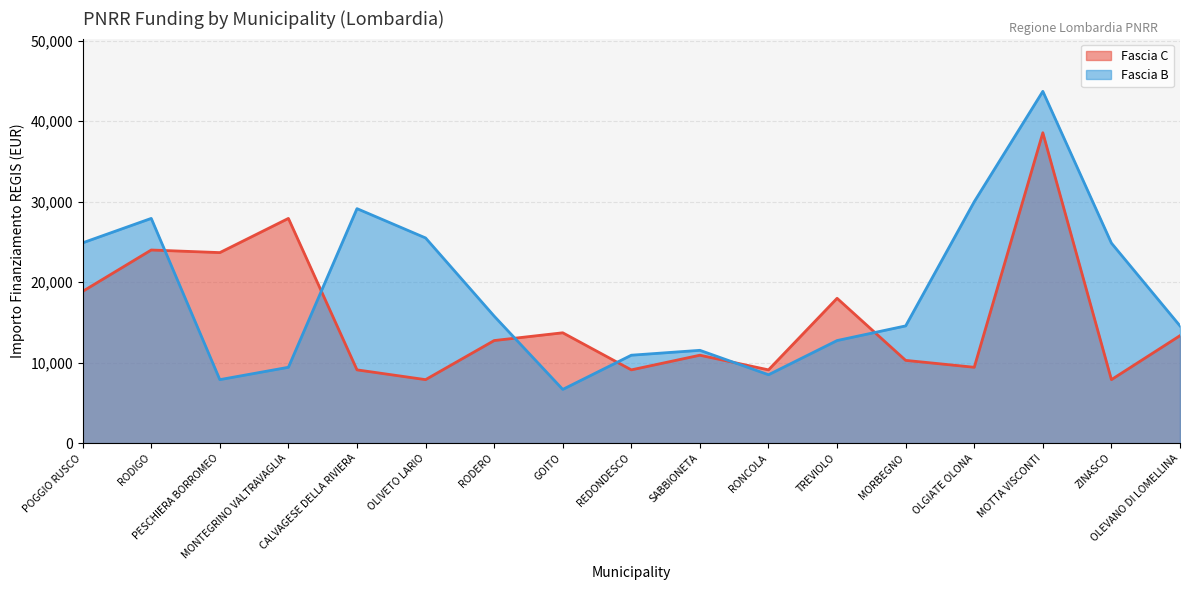

What is the sum of all Fascia B values?

318611